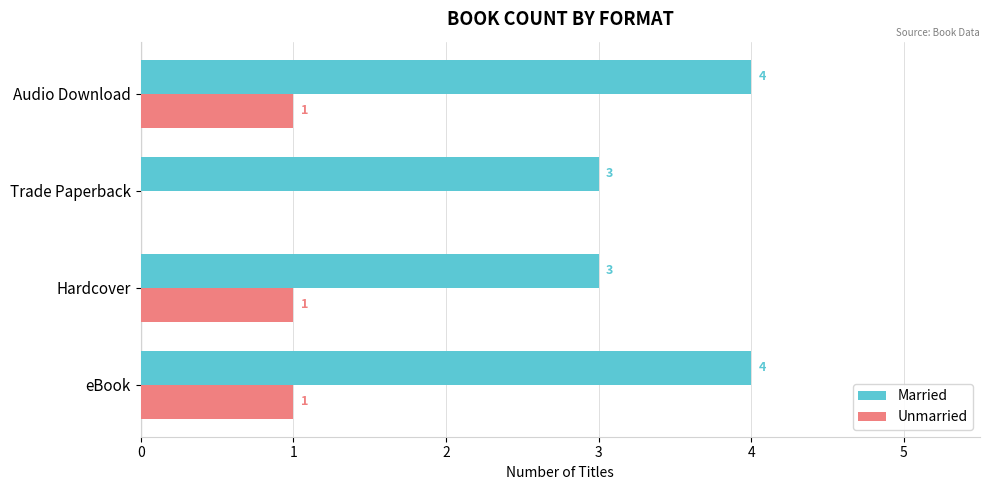

How many Married values are between 3 and 4?

4